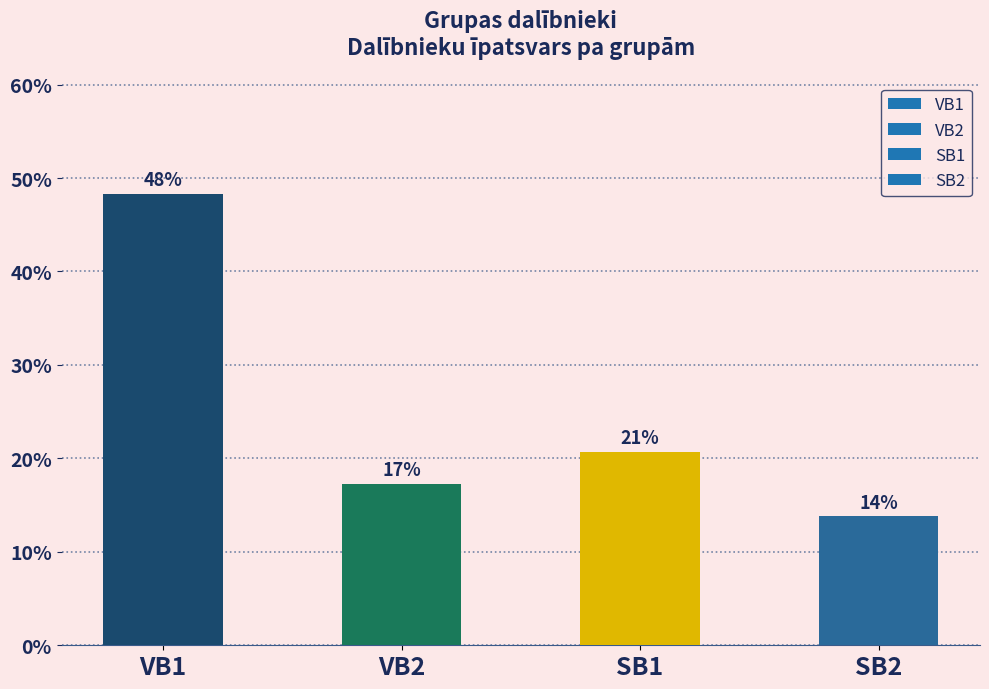

At which category does the chart reach its peak across all series?

VB1